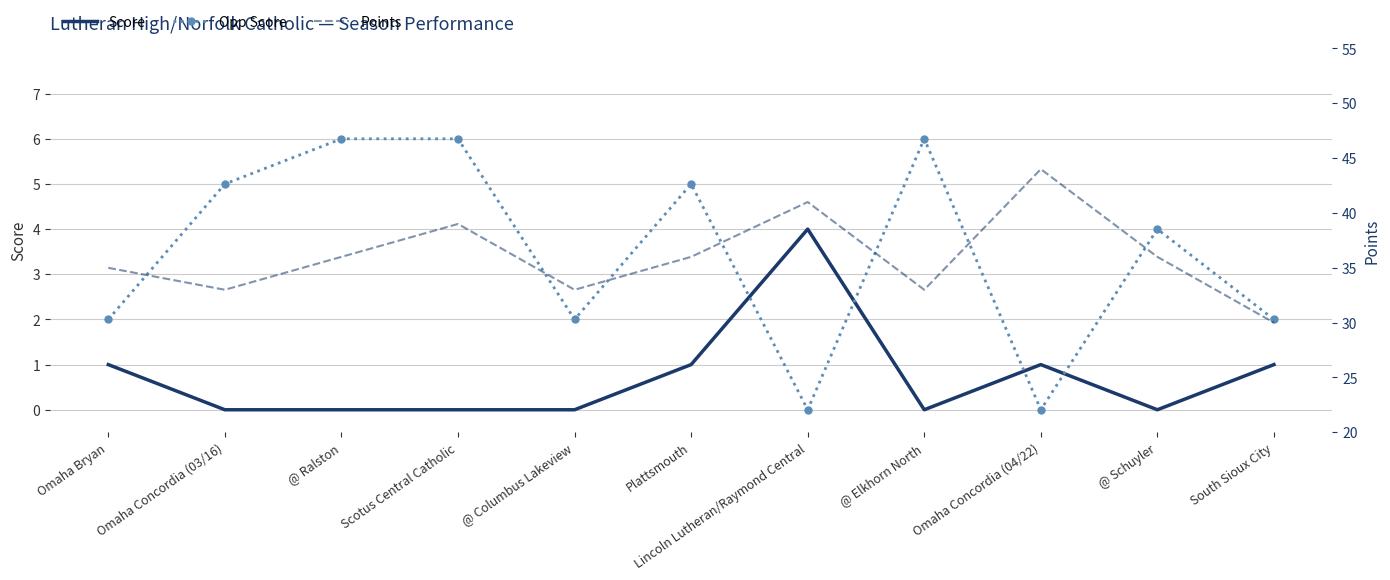

What is the difference between the highest and lowest values at Omaha Concordia (04/22)?

44